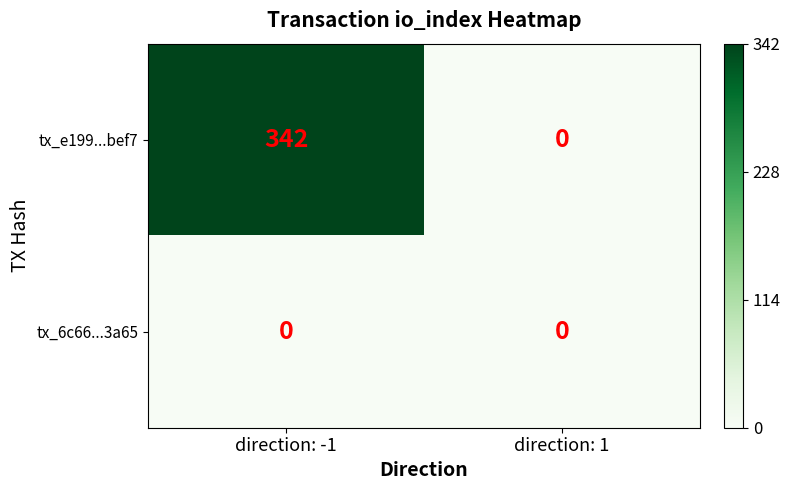

List the series in order of their overall mean, lowest first.

tx_6c66...3a65, tx_e199...bef7